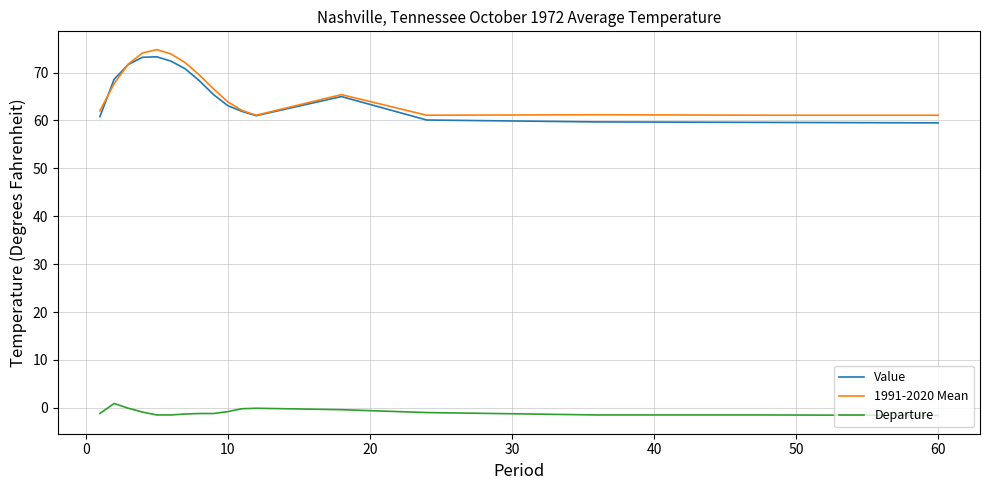

What is the greatest value displayed?

74.8